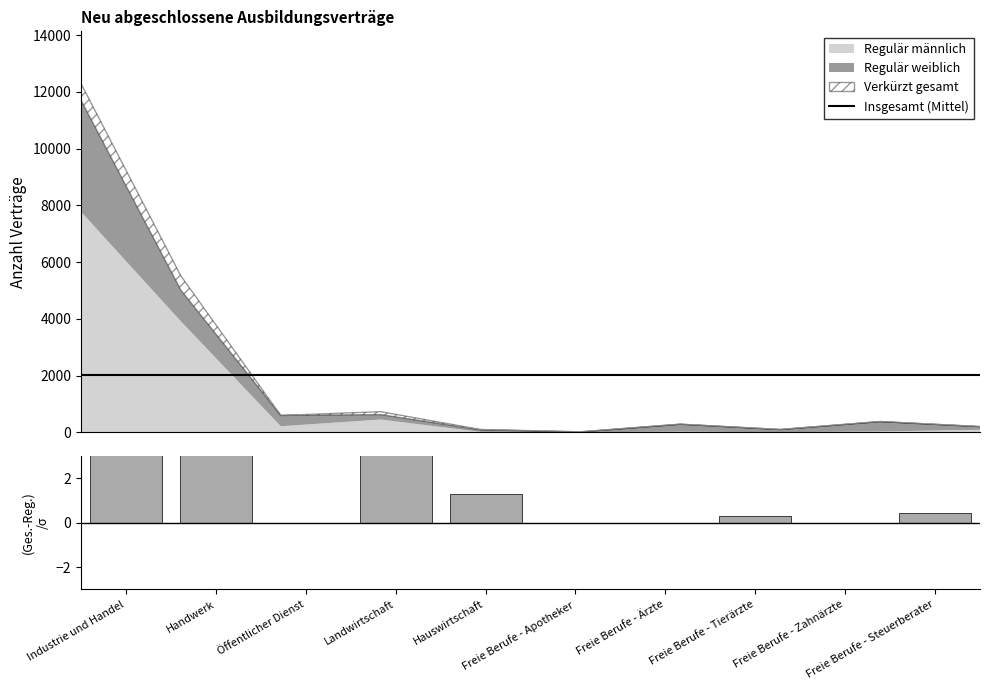

What is the approximate value of Insgesamt (Mittel) at Handwerk?

2020.2